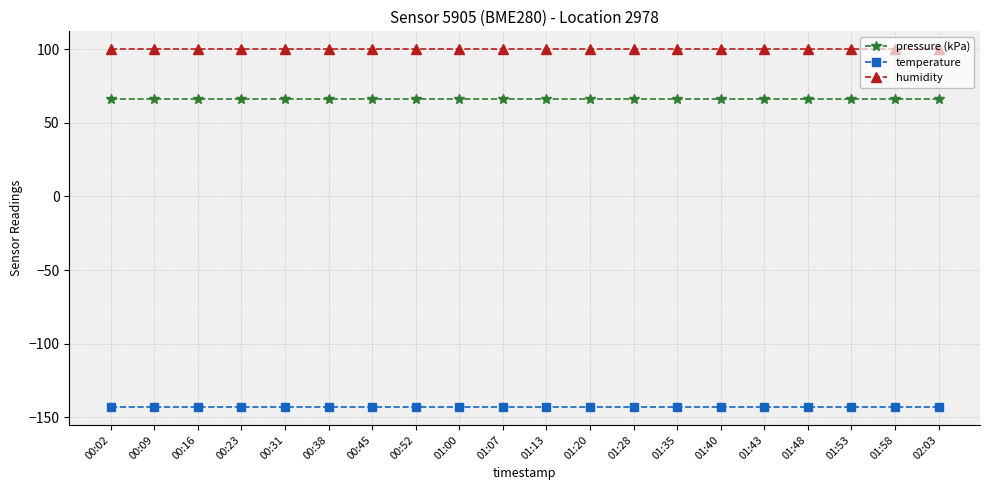

What is the spread (max minus min) of values at 01:00?

243.1